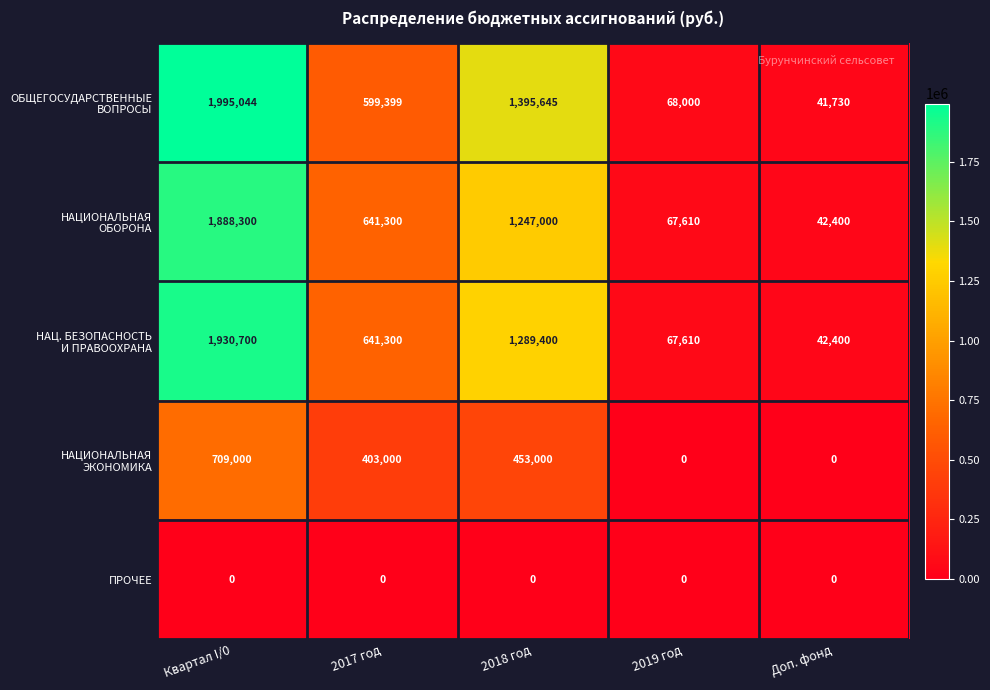

Which category has the highest value across all series?

Квартал I/0